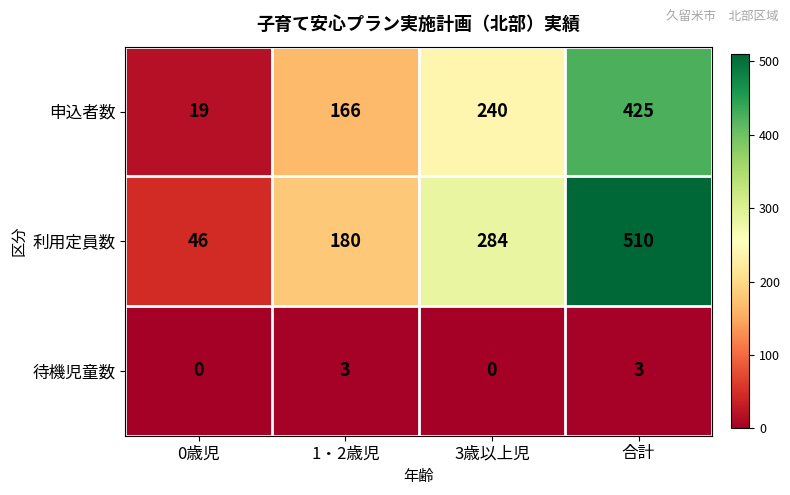

What is the difference between the highest and lowest values at 0歳児?

46